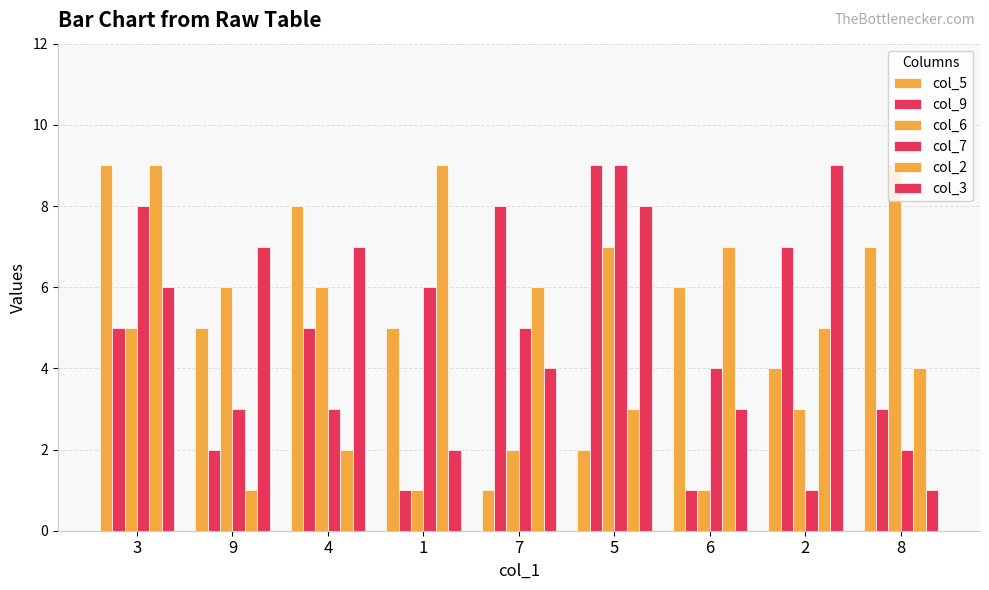

What is the label of the 9th bar from the left?

8